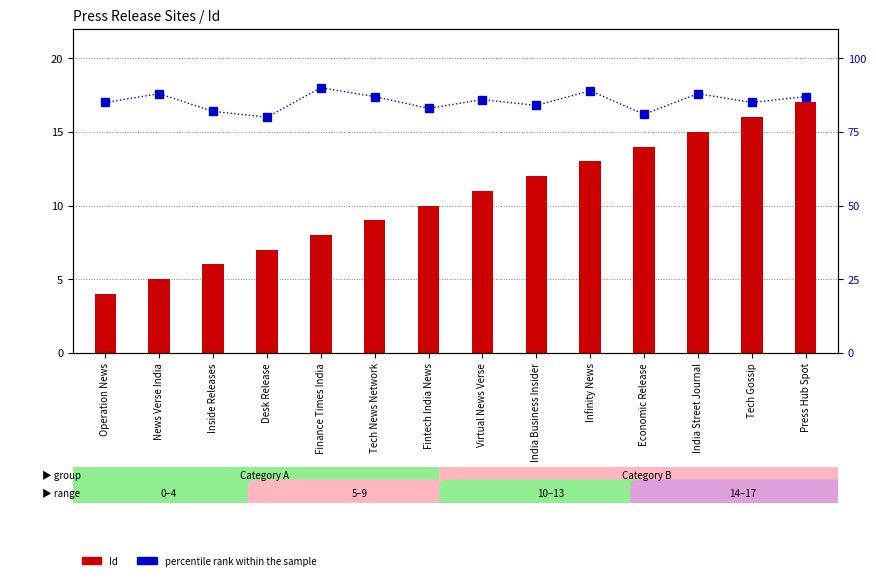

The value of Id at Operation News is 4. True or false?

True